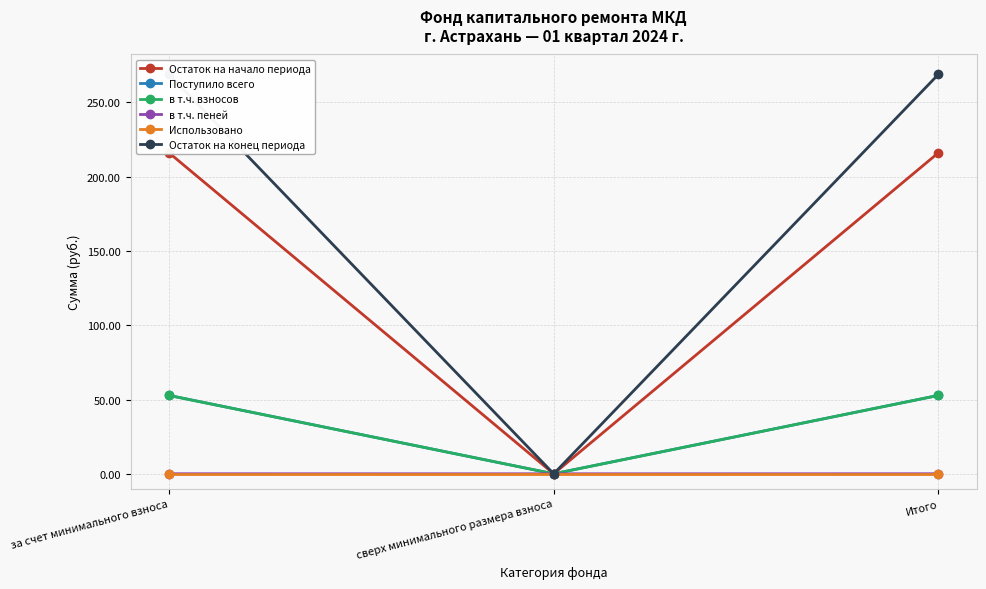

How many data points does each series have?

3